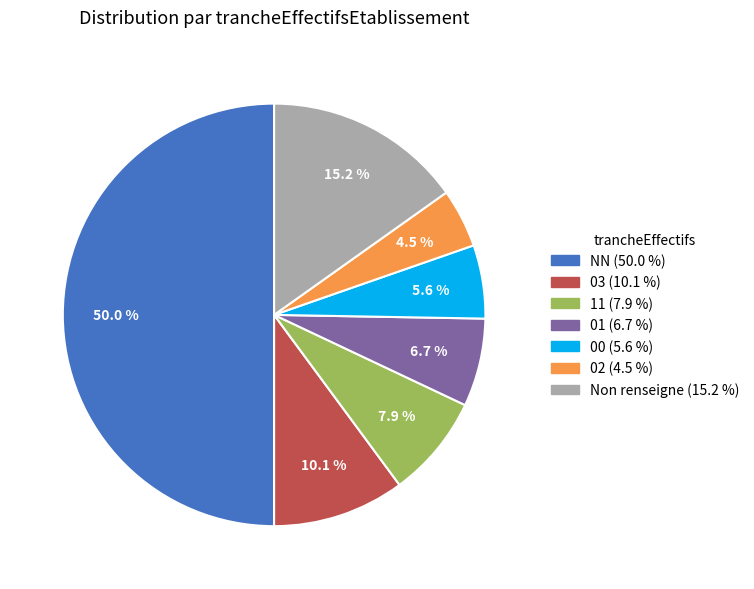

Count the number of slices in the pie.

7